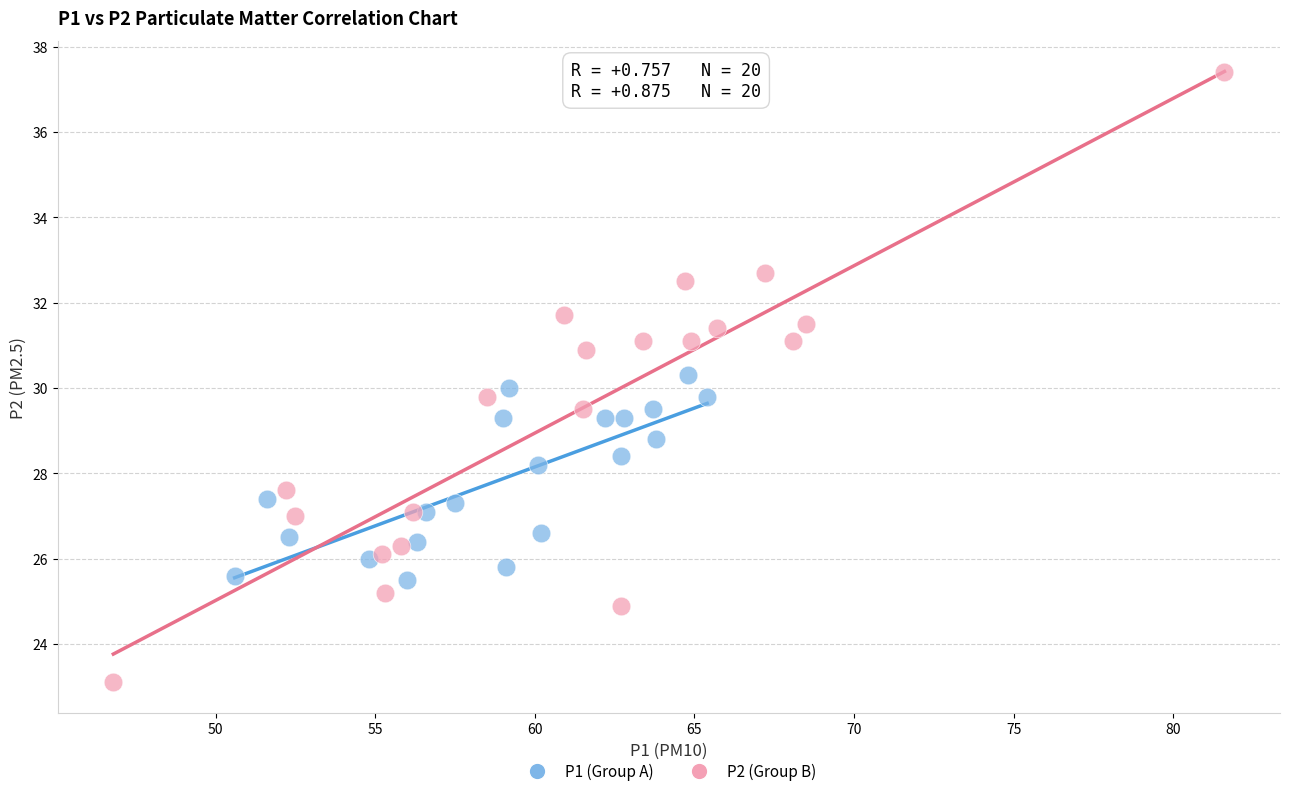

What are all the series names shown in the legend?

P1 (Group A), P2 (Group B)